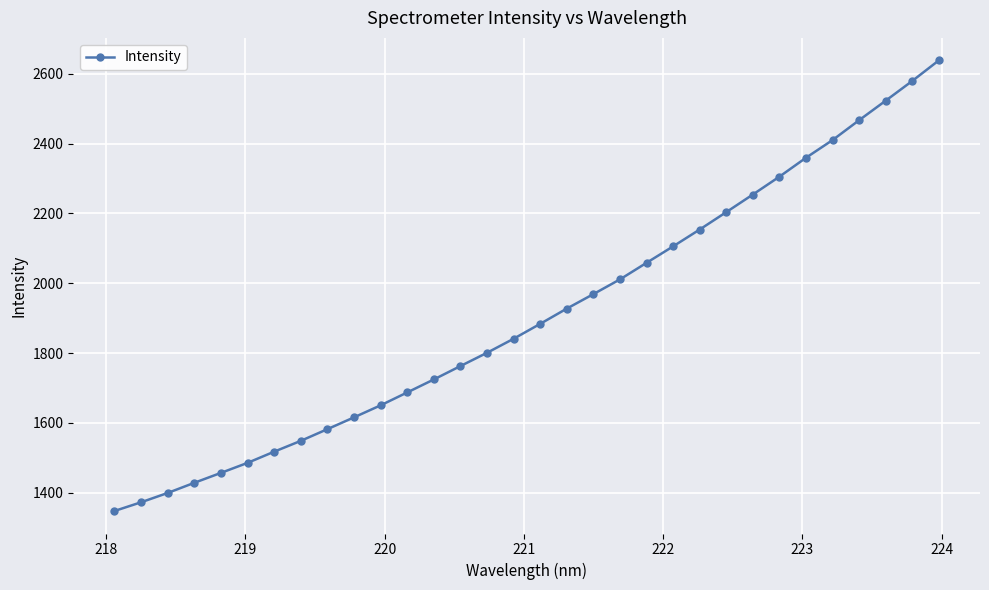

What is the maximum value shown in the chart?

2638.0